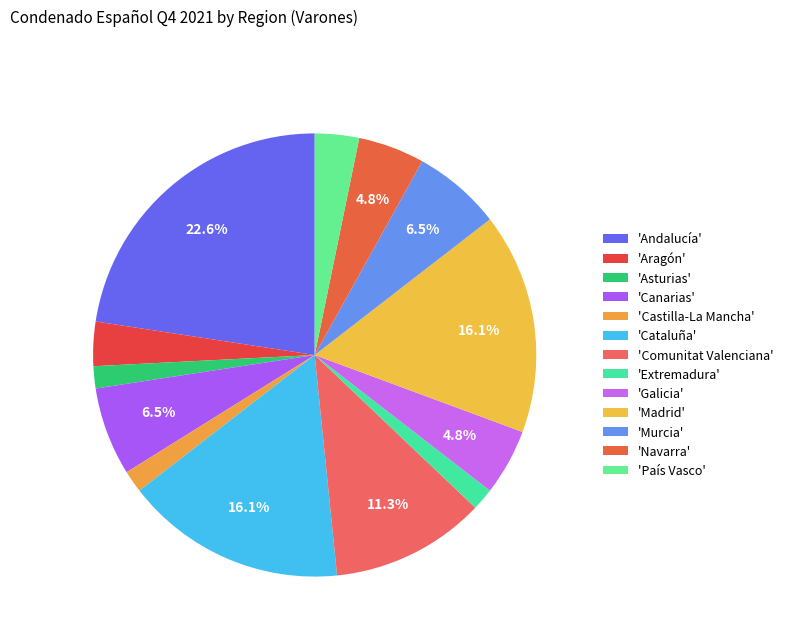

How many slices are in this pie chart?

13